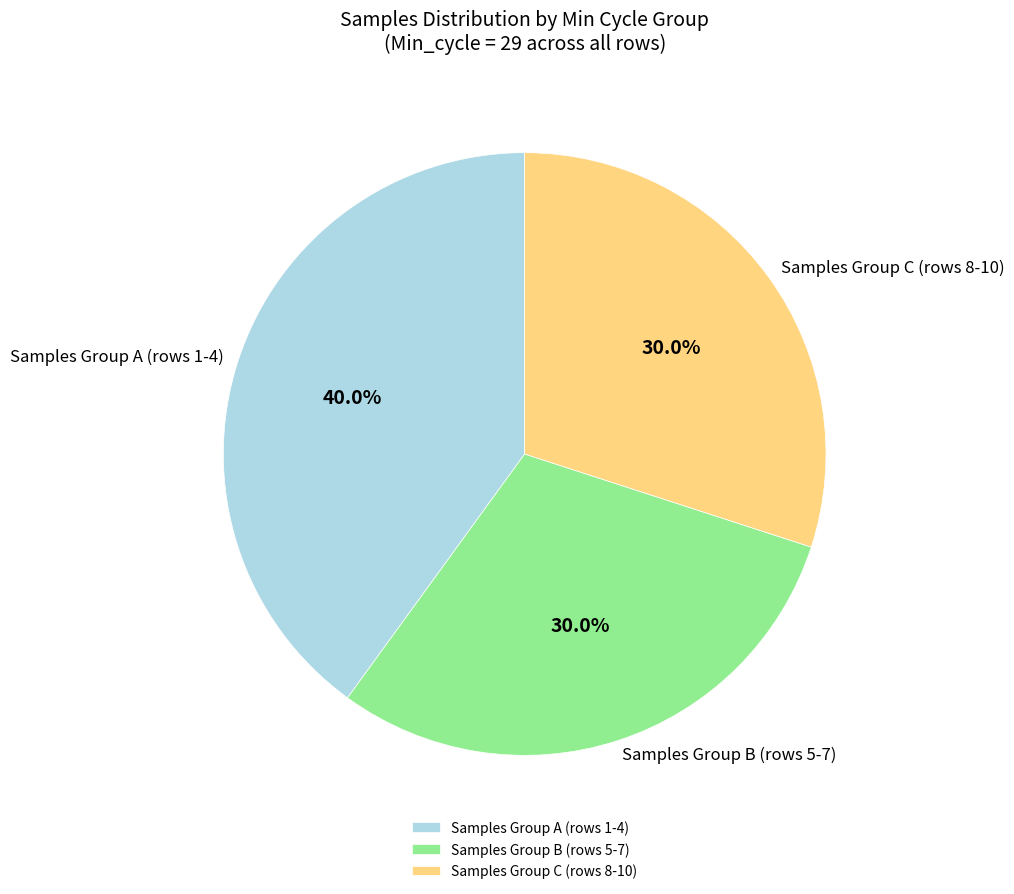

Which slice is the largest?

Samples Group A (rows 1-4)